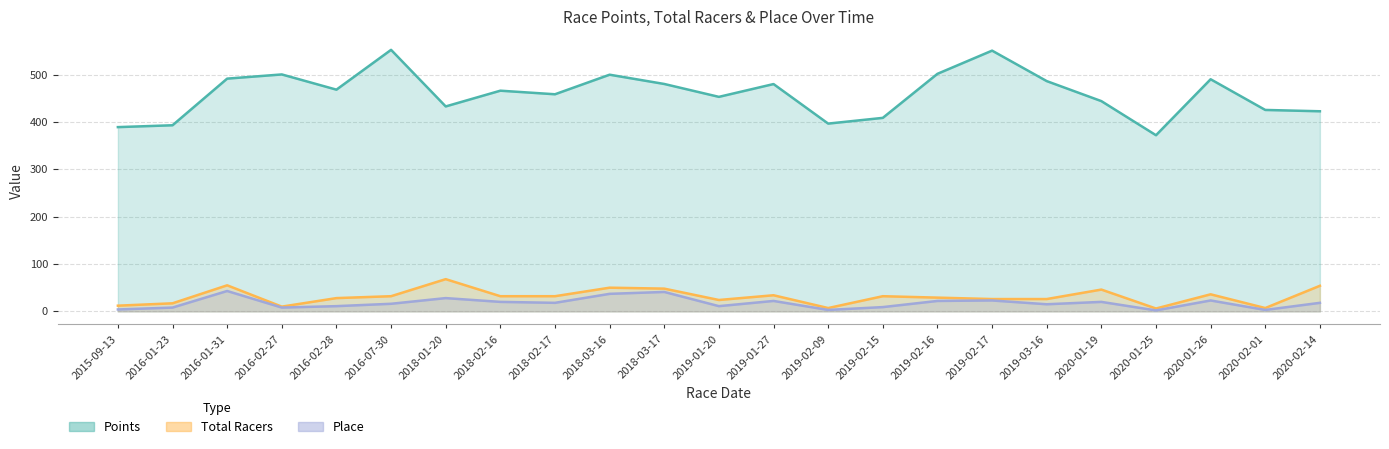

Rank the categories by Total Racers value from lowest to highest.

2020-01-25, 2019-02-09, 2020-02-01, 2016-02-27, 2015-09-13, 2016-01-23, 2019-01-20, 2019-02-17, 2019-03-16, 2016-02-28, 2019-02-16, 2016-07-30, 2018-02-16, 2018-02-17, 2019-02-15, 2019-01-27, 2020-01-26, 2020-01-19, 2018-03-17, 2018-03-16, 2020-02-14, 2016-01-31, 2018-01-20